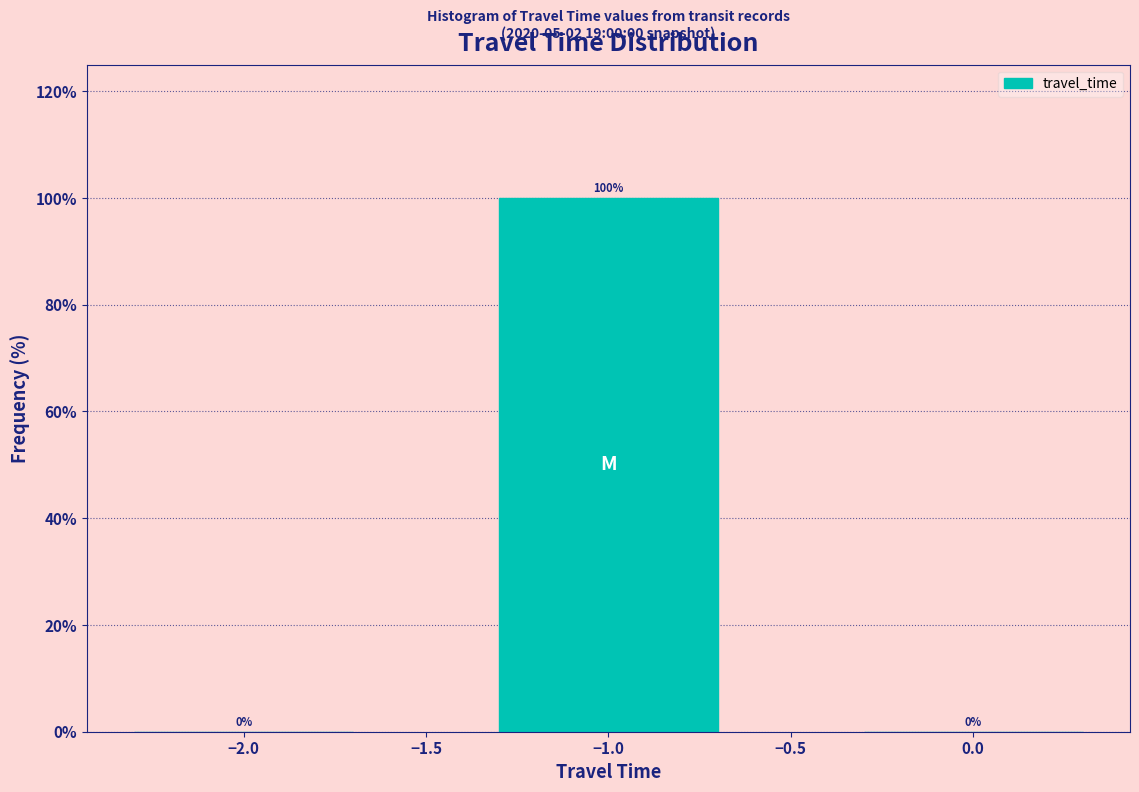

Reading left to right, transcribe all the data shown in this chart.

−2.0=0	−1.0=100	0.0=0